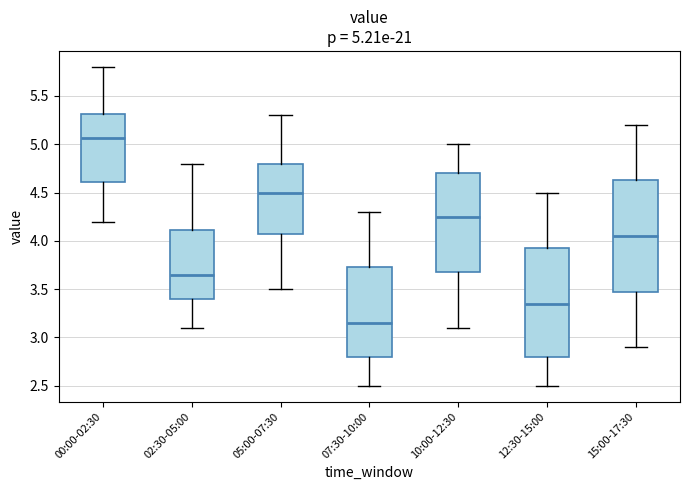

Which box's median line is the highest?

00:00-02:30